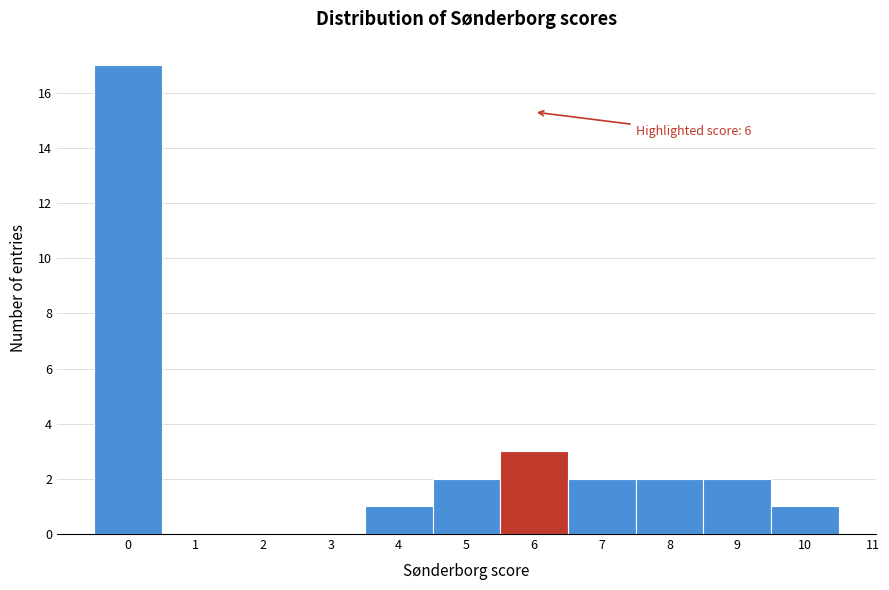

Over which range of the x-axis is the bar tallest?

-0.5 to 0.5